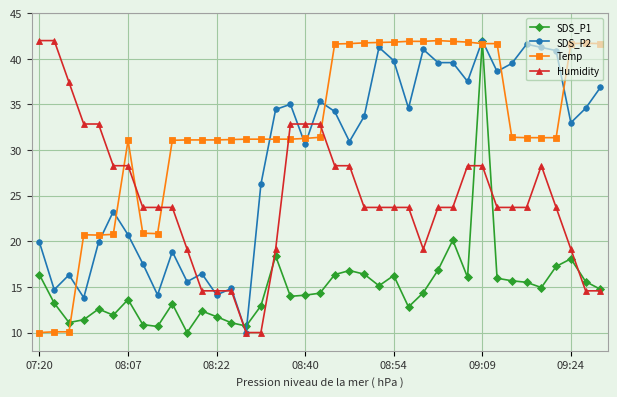

What is the value of the Humidity point at the 2nd from the left?

42.0